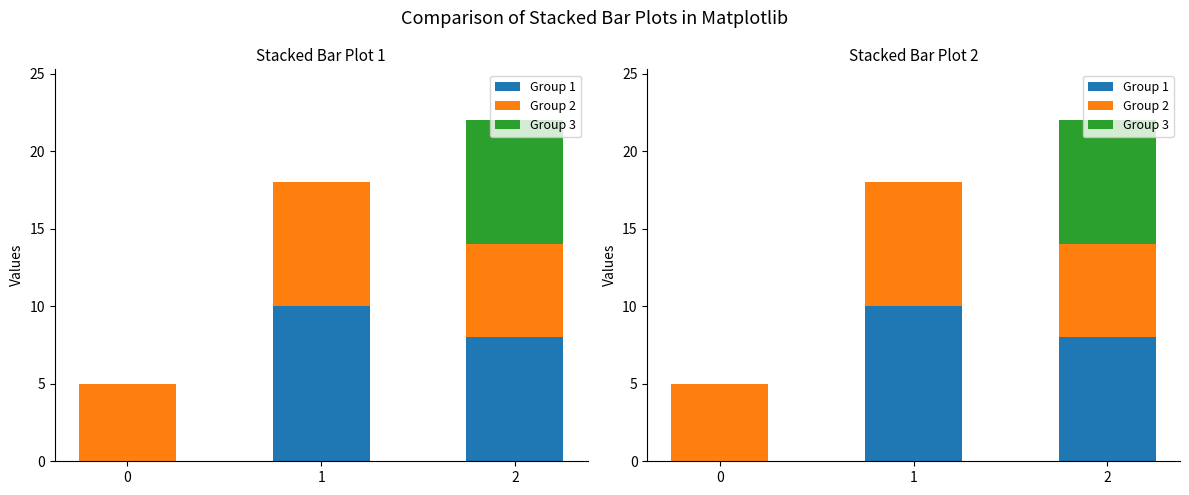

What is the average value of the Group 2 series?

6